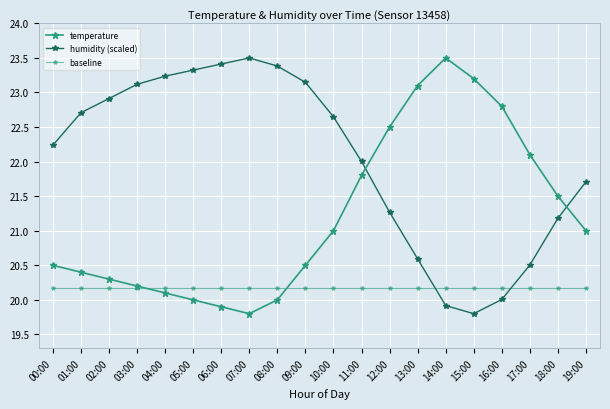

How many lines are shown in the chart?

3